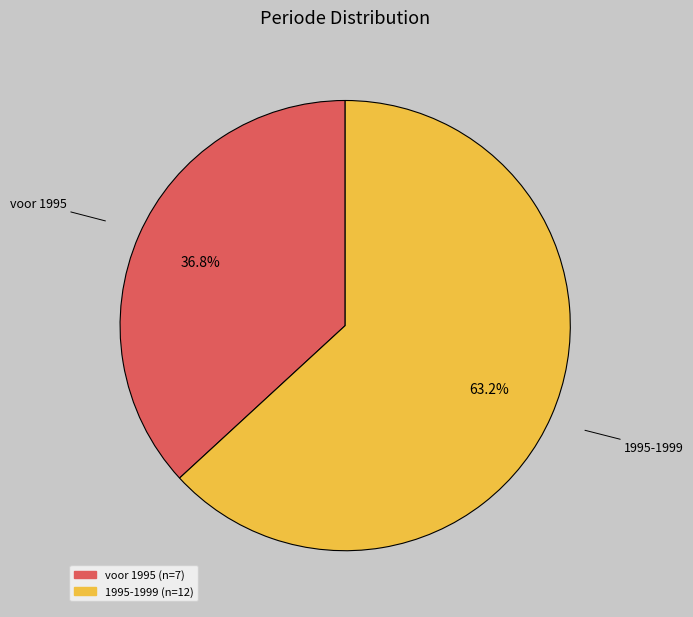

Is it true that 1995-1999 is 63% of the pie?

True